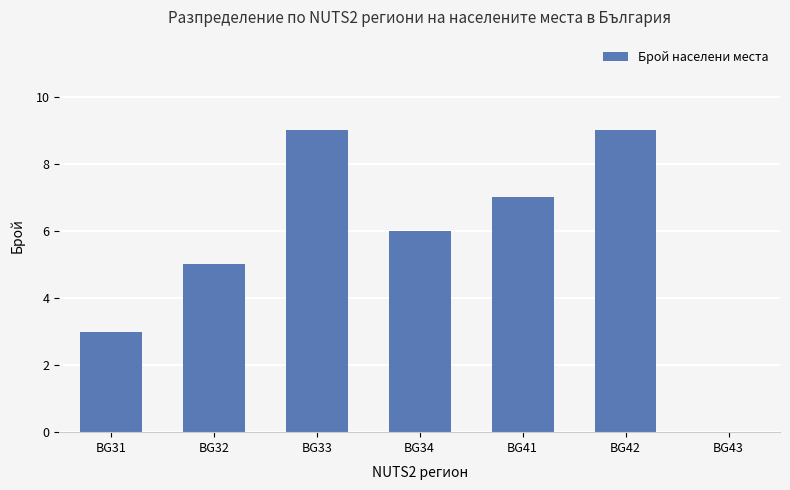

How many series are shown in this chart?

1